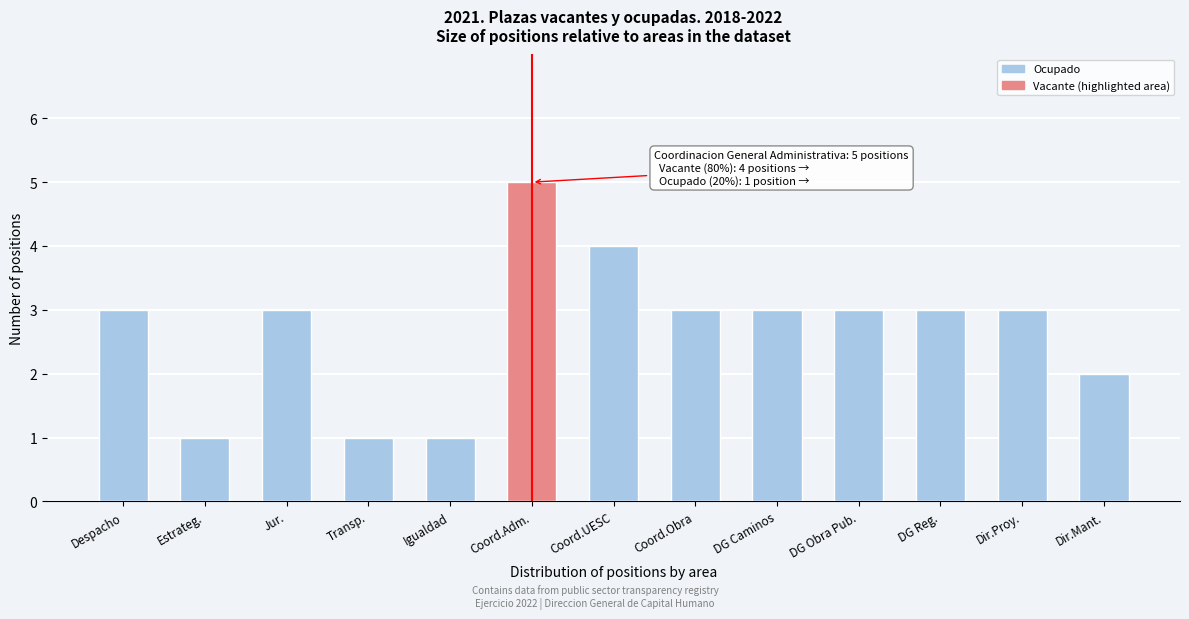

Reading left to right, what are all the values shown in this chart?

Despacho=3	Estrateg.=1	Jur.=3	Transp.=1	Igualdad=1	Coord.Adm.=5	Coord.UESC=4	Coord.Obra=3	DG Caminos=3	DG Obra Pub.=3	DG Reg.=3	Dir.Proy.=3	Dir.Mant.=2